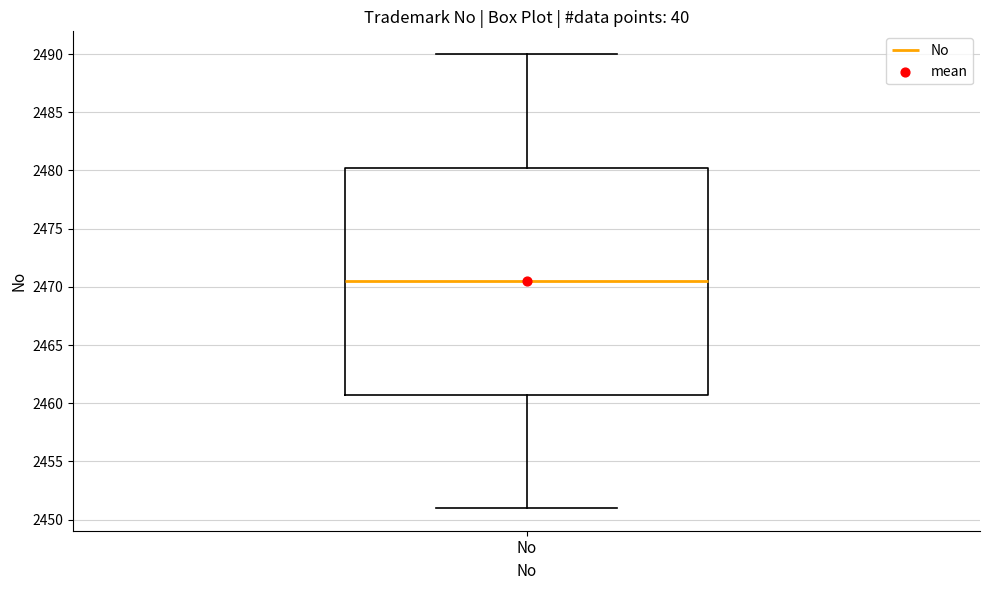

Where does the median line of the box for No sit on the y-axis? The values are not printed on the chart, so give them approximately, as read against the axis.

2470.5